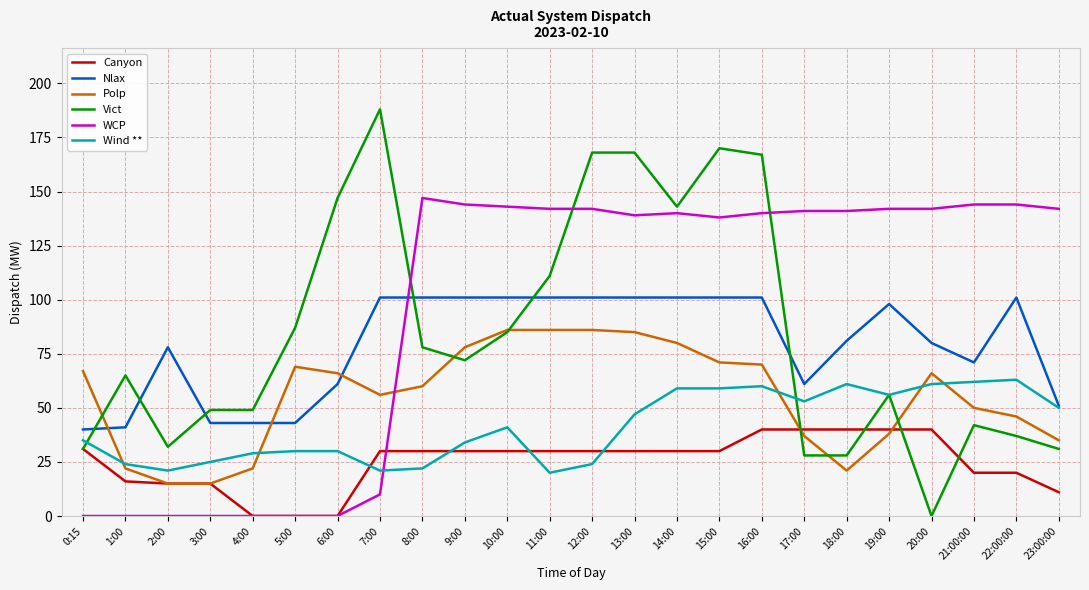

Which series has the largest total across all categories?

WCP